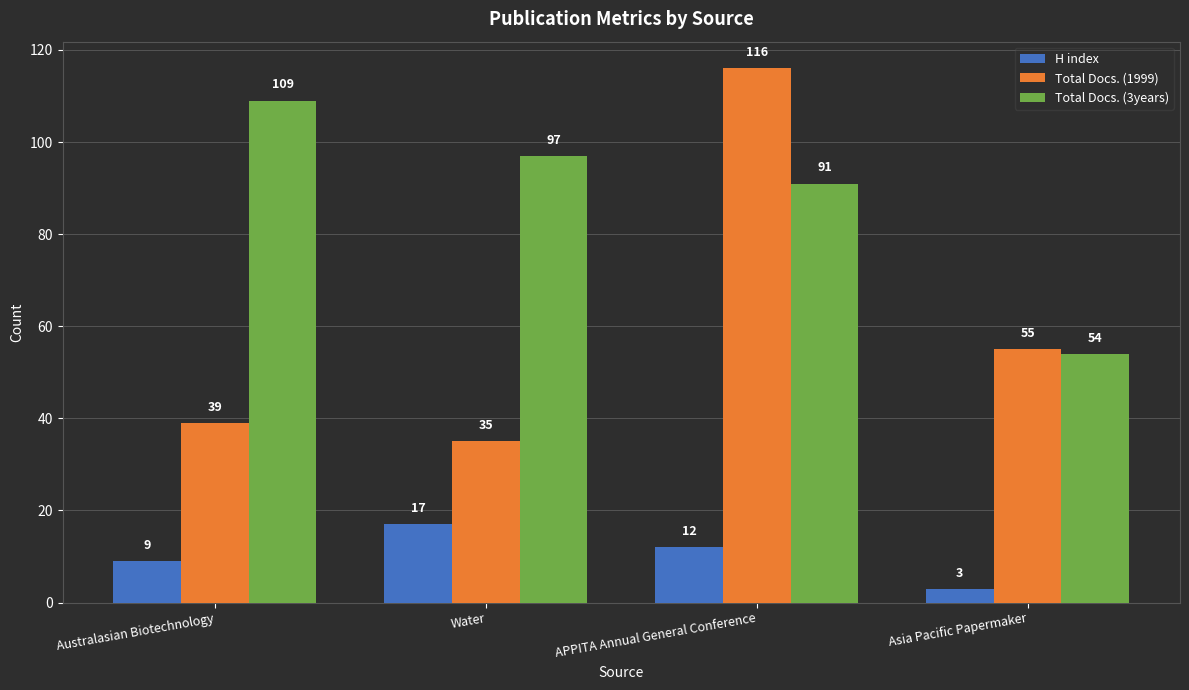

Rank the series by their maximum value, from lowest to highest.

H index, Total Docs. (3years), Total Docs. (1999)